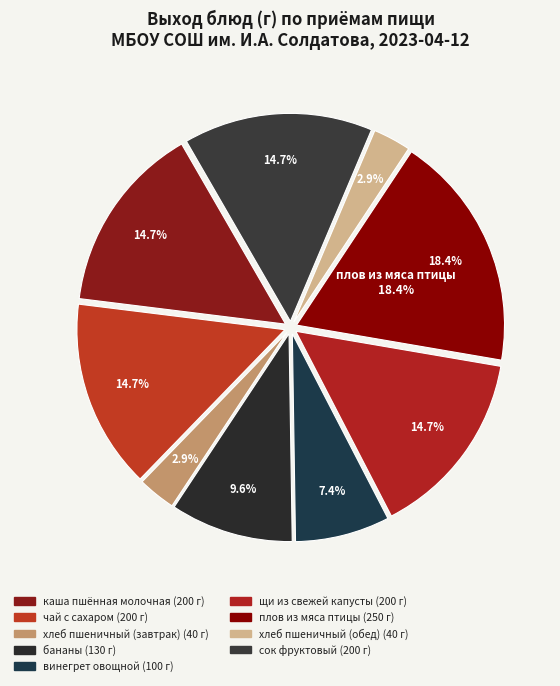

What is the smallest slice in the pie chart?

хлеб пшеничный (завтрак)